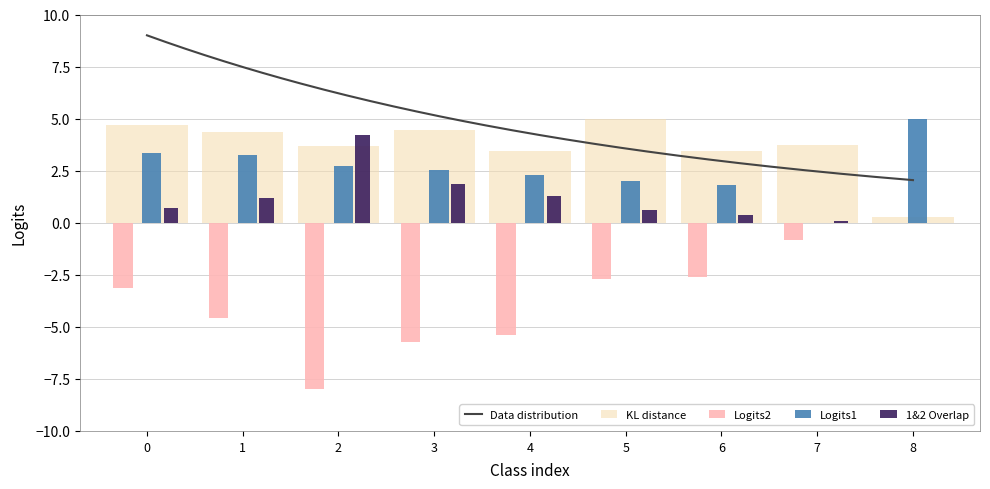

What is the sum of all KL distance values?

33.1